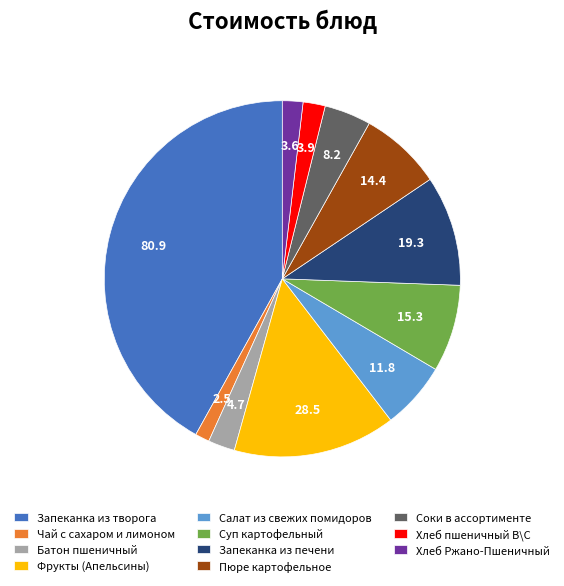

Which category has the smallest portion of the pie?

Чай с сахаром и лимоном